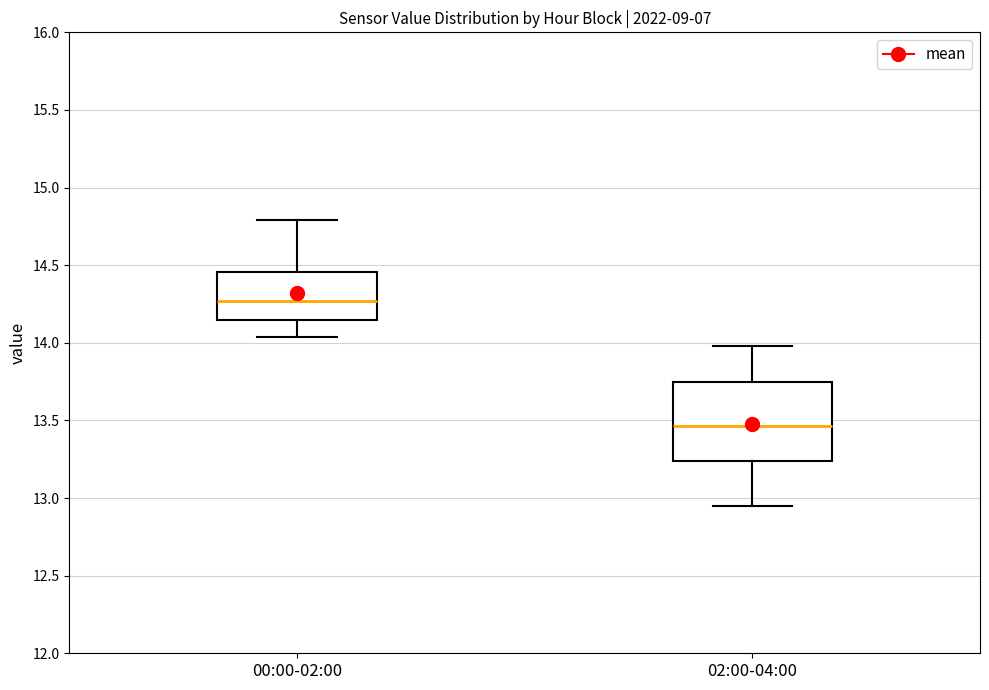

Which box has the lowest median line?

02:00-04:00